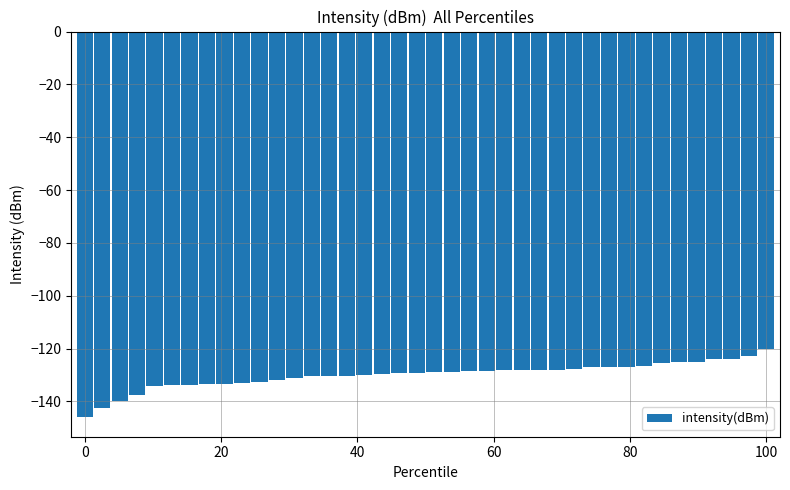

What is the sum of all values?

-5201.6